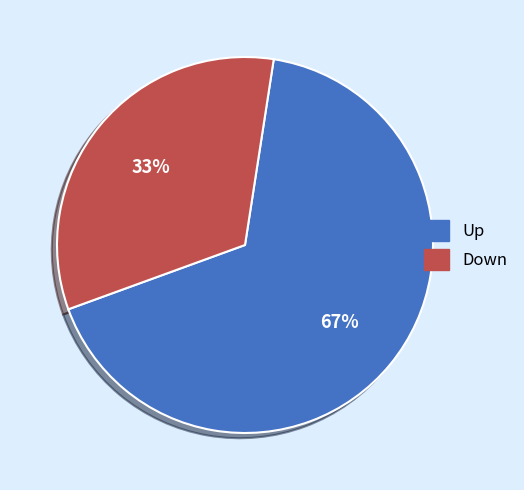

To the nearest percent, what is the difference between the largest and smallest slice percentages?

34%